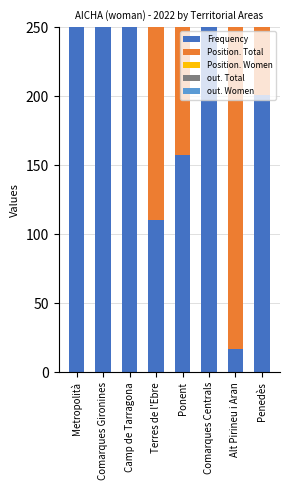

Does the chart contain any negative values?

No